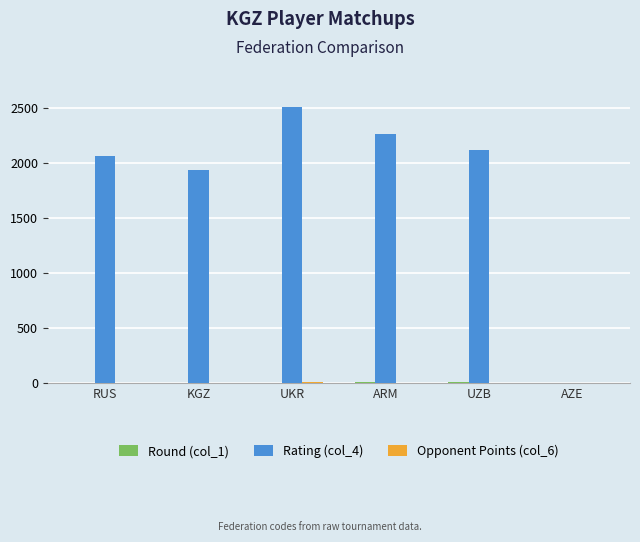

Is it true that Rating (col_4) equals 3418.9 at RUS?

False